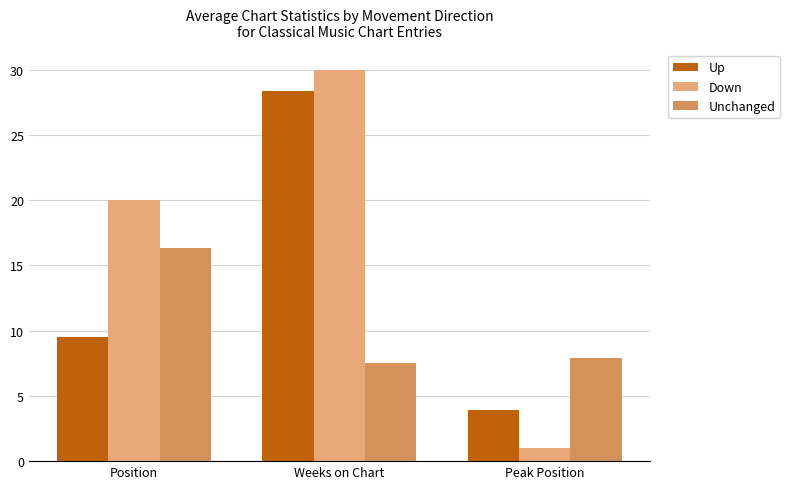

How many bars are there in each group?

3